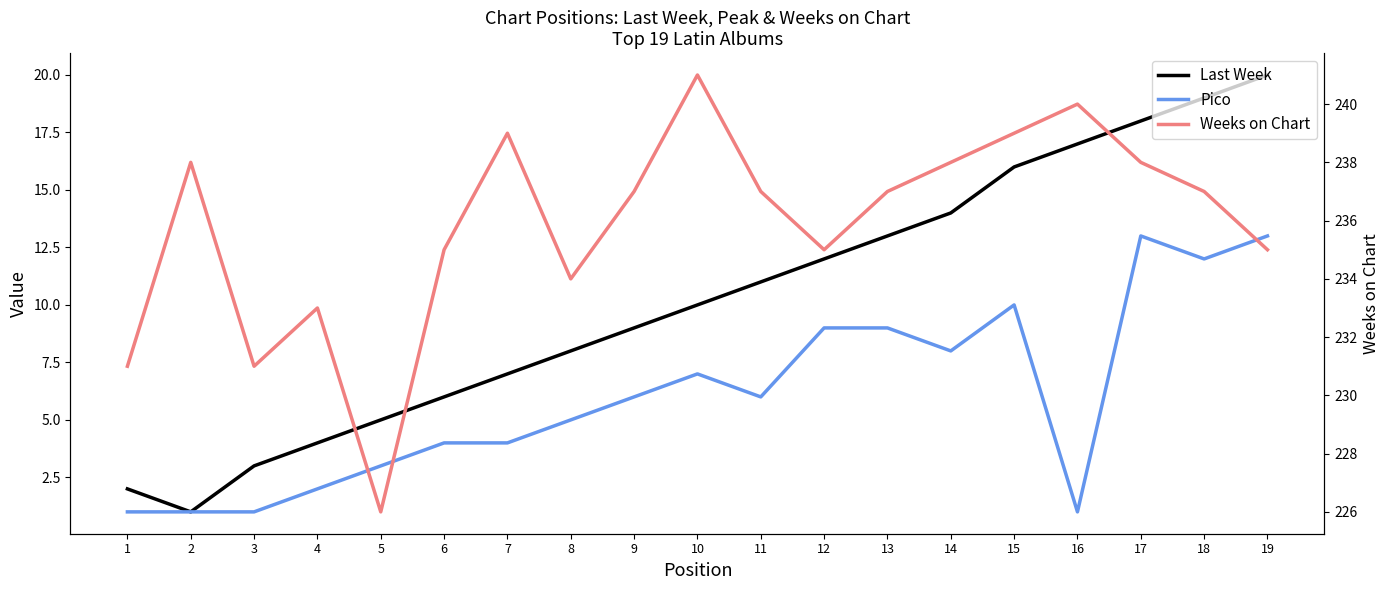

Which series has the largest total across all categories?

Weeks on Chart